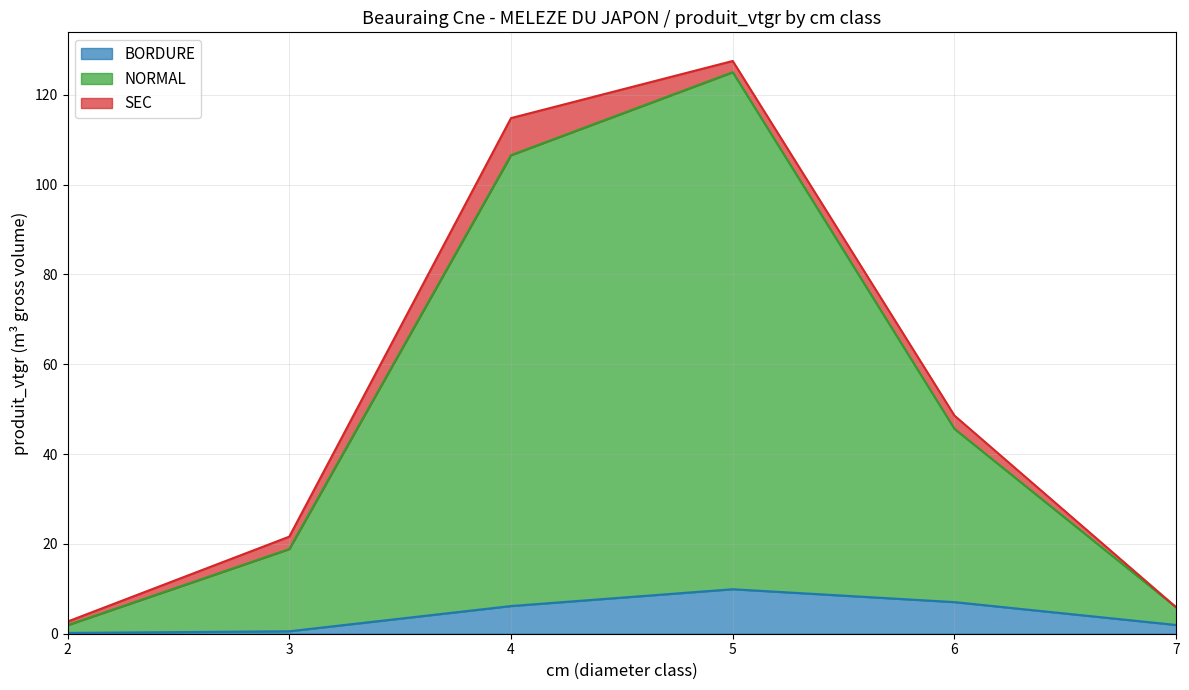

True or false: BORDURE has more than 2 points higher than both neighbors.

False